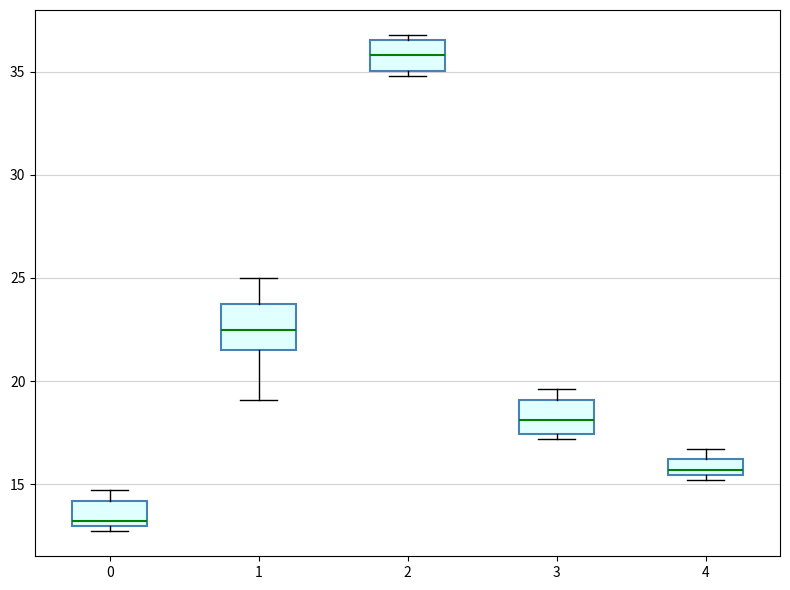

Reading left to right, transcribe this box plot: for each box, give where its median line is, the range the box spans, and where its two whiskers end, as read against the y-axis. The values are not printed on the chart, so give them approximately, as read against the axis.

0: median 13.0 (just above the box's lower edge), box 13.0 to 14.0, whiskers 12.5 to 14.5
1: median 22.5, box 21.5 to 24.0, whiskers 19.0 to 25.0
2: median 36.0, box 35.0 to 36.5, whiskers 35.0 (just below the box's lower edge) to 37.0
3: median 18.0, box 17.5 to 19.0, whiskers 17.0 to 19.5
4: median 15.5 (just above the box's lower edge), box 15.5 to 16.0, whiskers 15.0 to 16.5